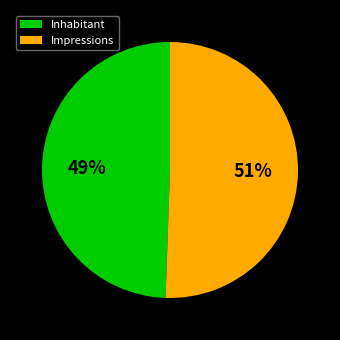

How many segments does this pie chart have?

2